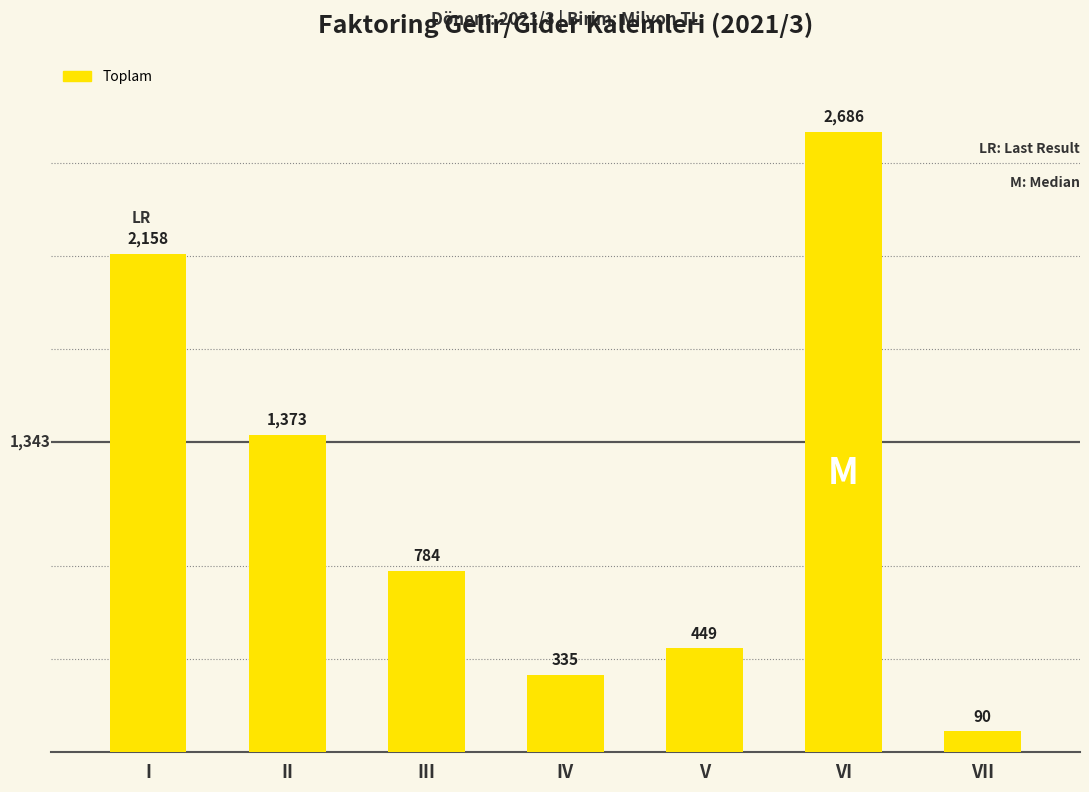

Are the bars grouped side by side (vs. stacked)?

No